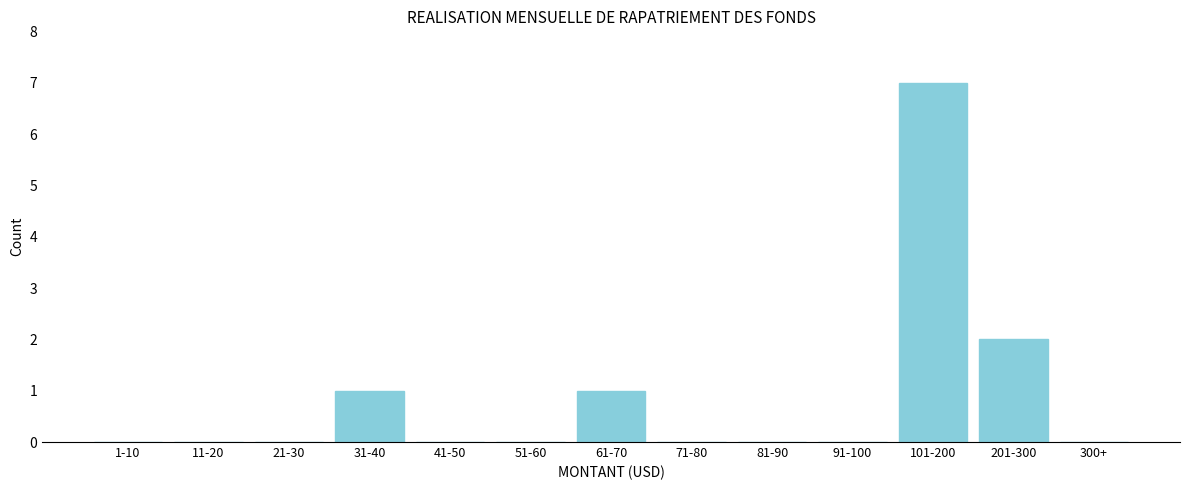

Reading left to right, transcribe all the data shown in this chart.

1-10=0	11-20=0	21-30=0	31-40=1	41-50=0	51-60=0	61-70=1	71-80=0	81-90=0	91-100=0	101-200=7	201-300=2	300+=0